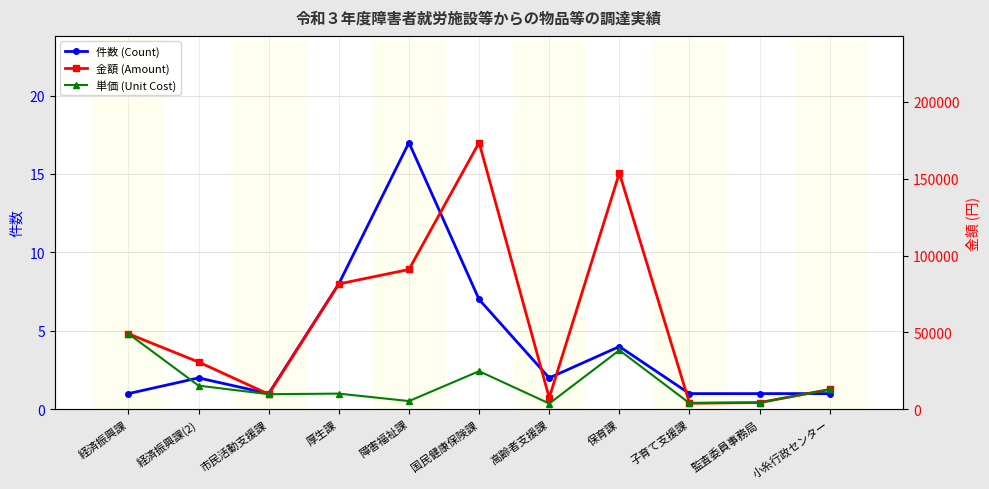

What is the highest value of the 金額 (Amount) series?

173519.0